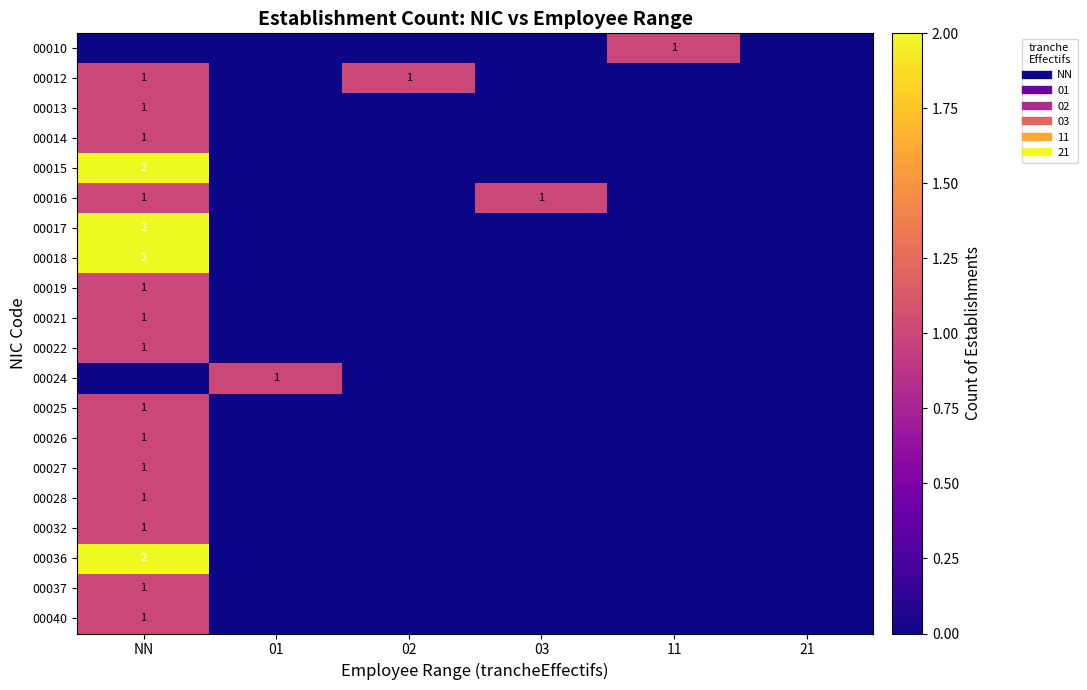

What is the sum of the 00022 values at NN and 03?

1